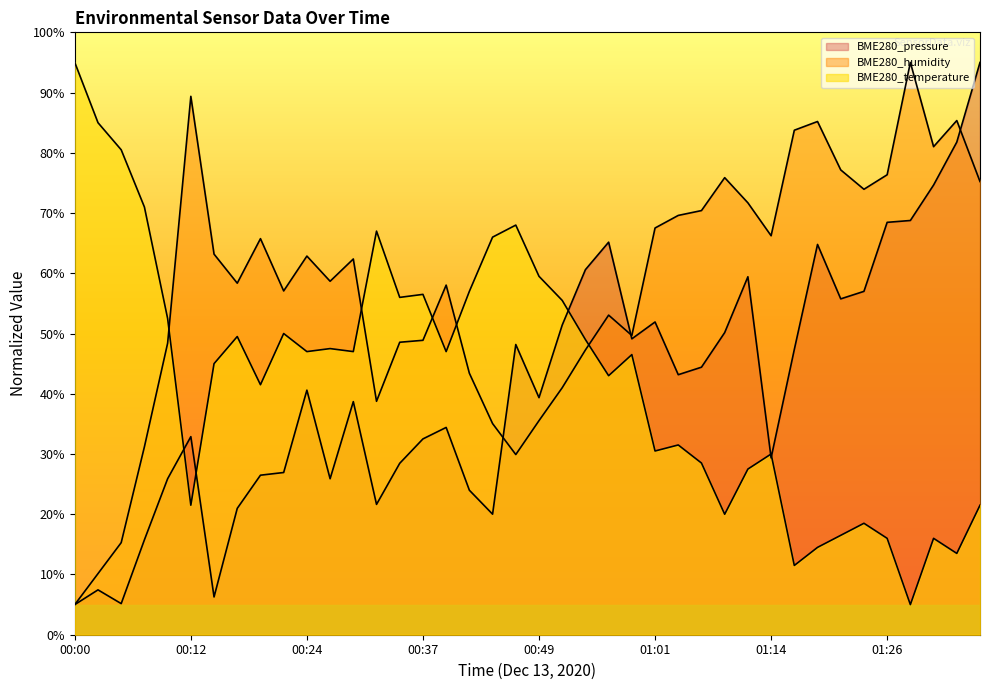

At which category is the sum across all series the highest?

01:36